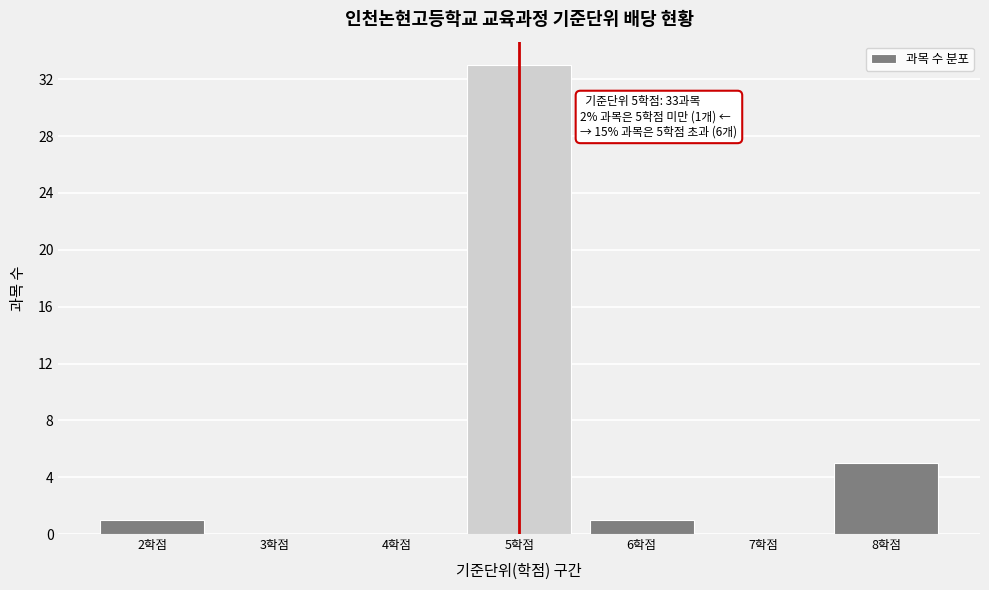

Over which range of the x-axis is the bar tallest?

4.5 to 5.5